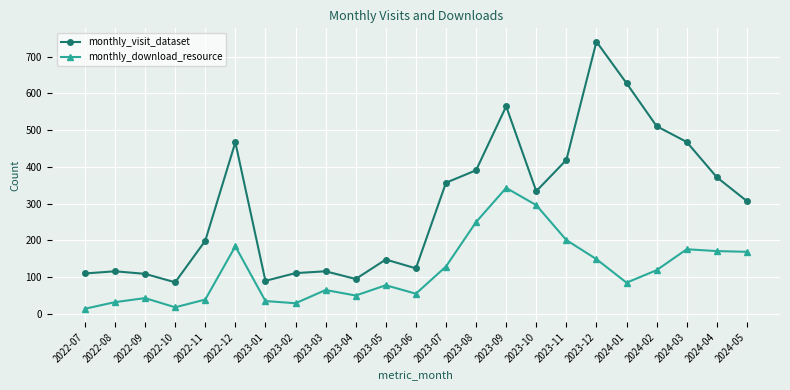

At how many categories does at least one series exceed 649?

1